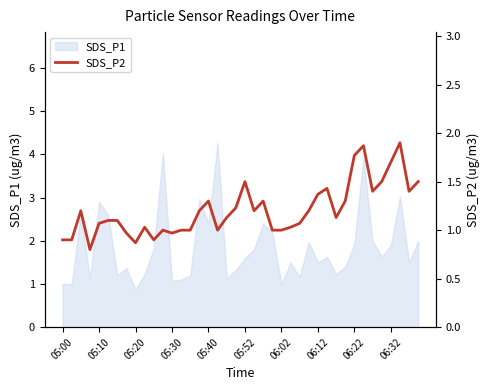

Is it true that the value at 05:30 is 0.7?

False